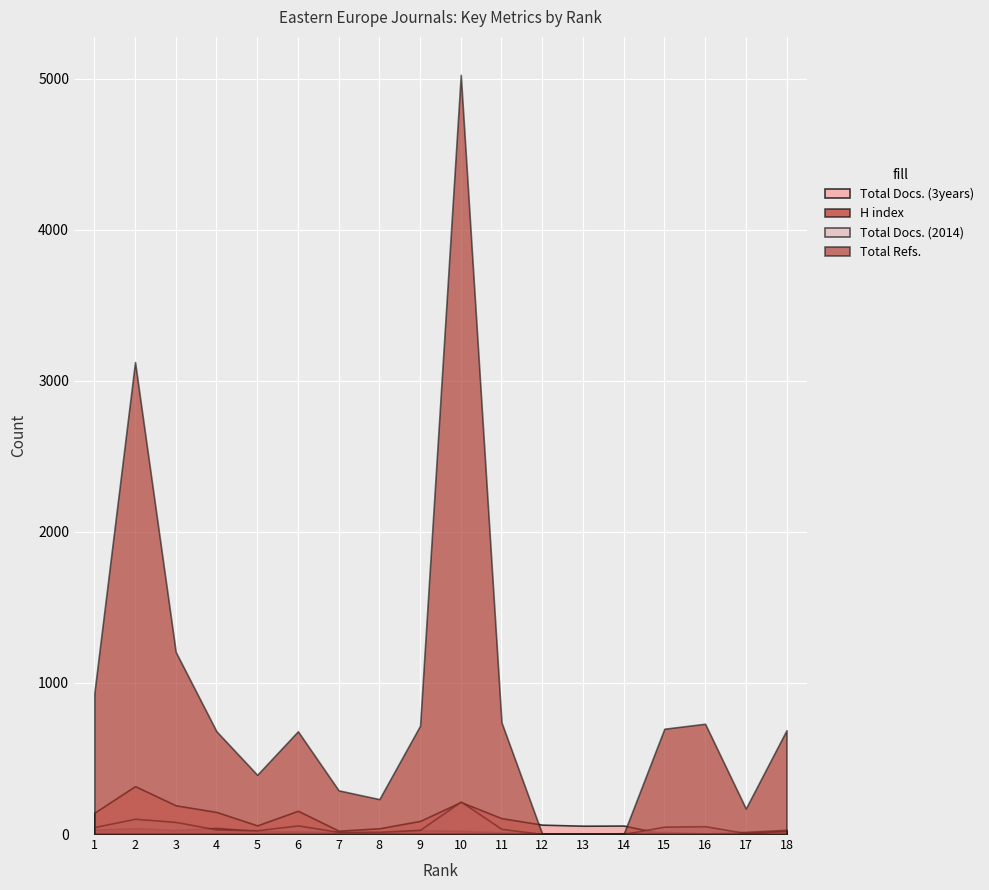

List the labels in order of H index value, largest first.

4, 2, 1, 18, 3, 9, 10, 5, 6, 15, 17, 7, 11, 8, 14, 12, 16, 13